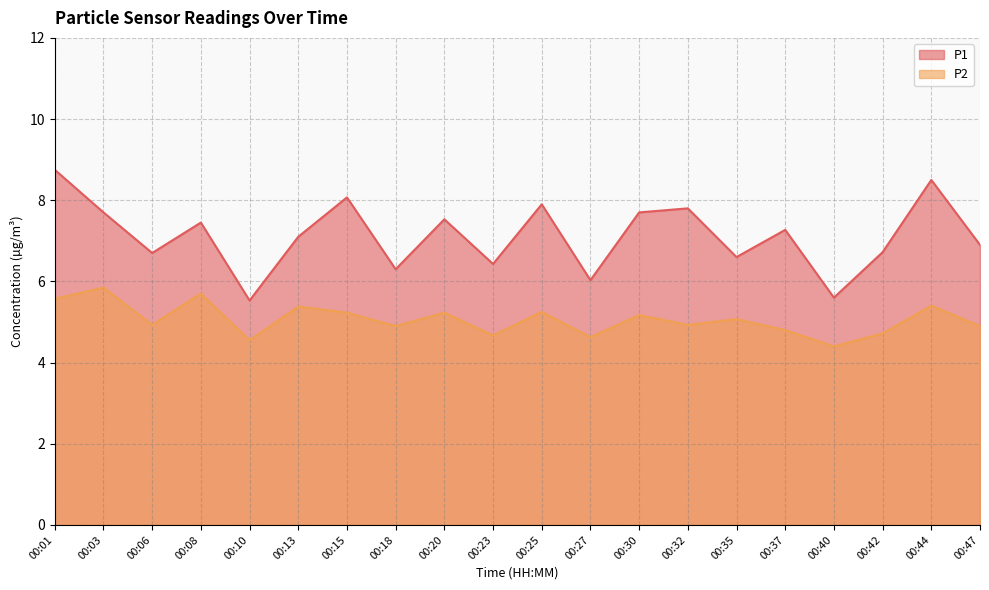

At which category is the sum across all series the highest?

00:01